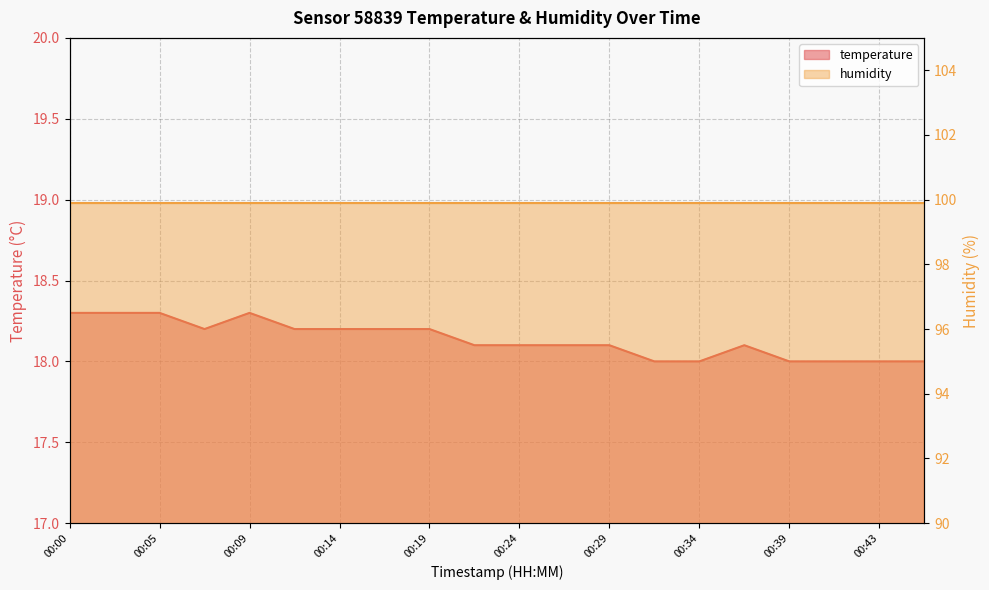

At which category does the chart reach its minimum across all series?

00:31